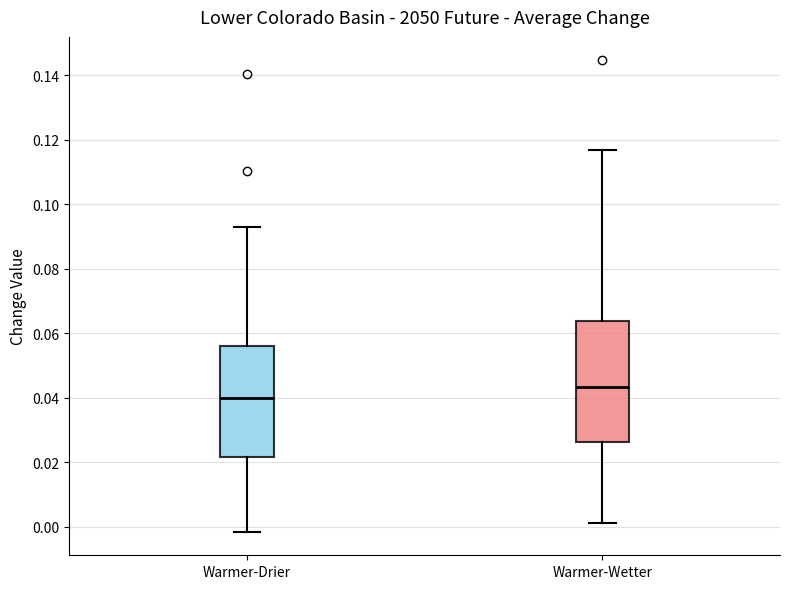

Reading left to right, transcribe this box plot: for each box, give where its median line is, the range the box spans, and where its two whiskers end, as read against the y-axis. The values are not printed on the chart, so give them approximately, as read against the axis.

Warmer-Drier: median 0.040, box 0.022 to 0.056, whiskers -0.002 to 0.092
Warmer-Wetter: median 0.044, box 0.026 to 0.064, whiskers 0.002 to 0.116